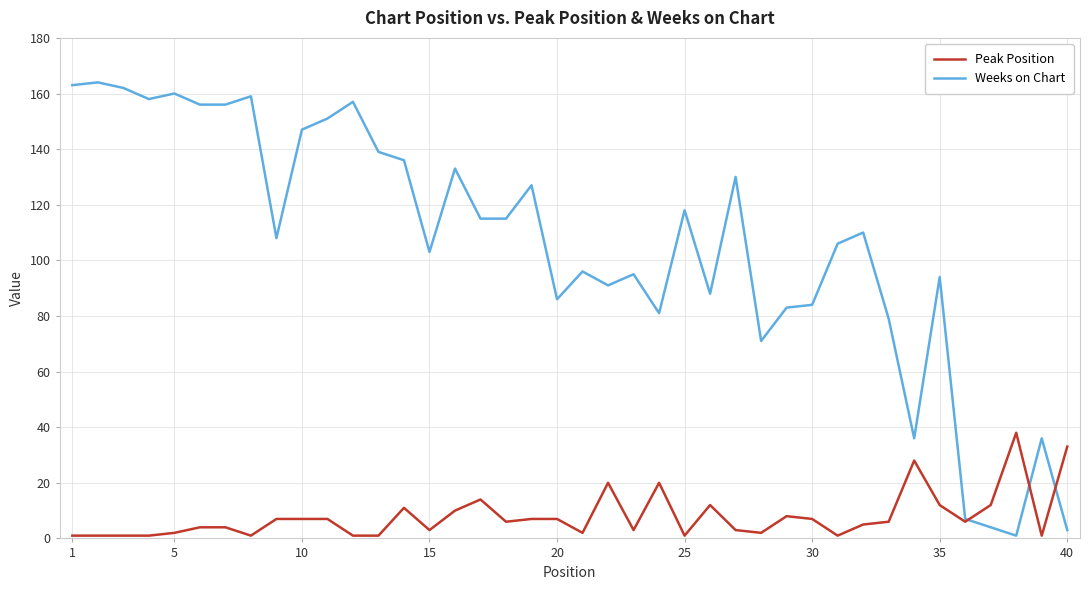

Which series has the largest total across all categories?

Weeks on Chart